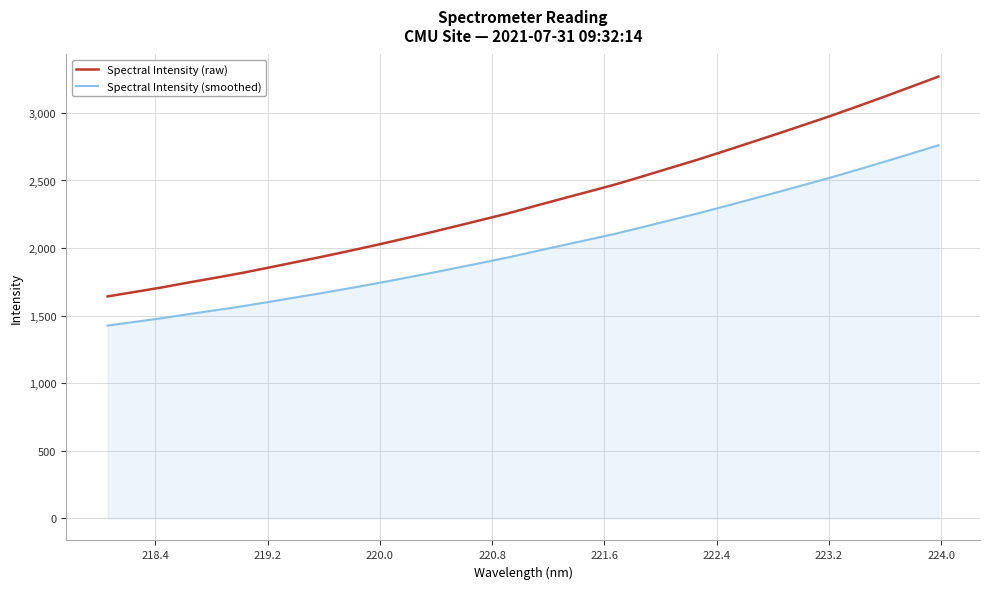

What are all the series names shown in the legend?

Spectral Intensity (raw), Spectral Intensity (smoothed)